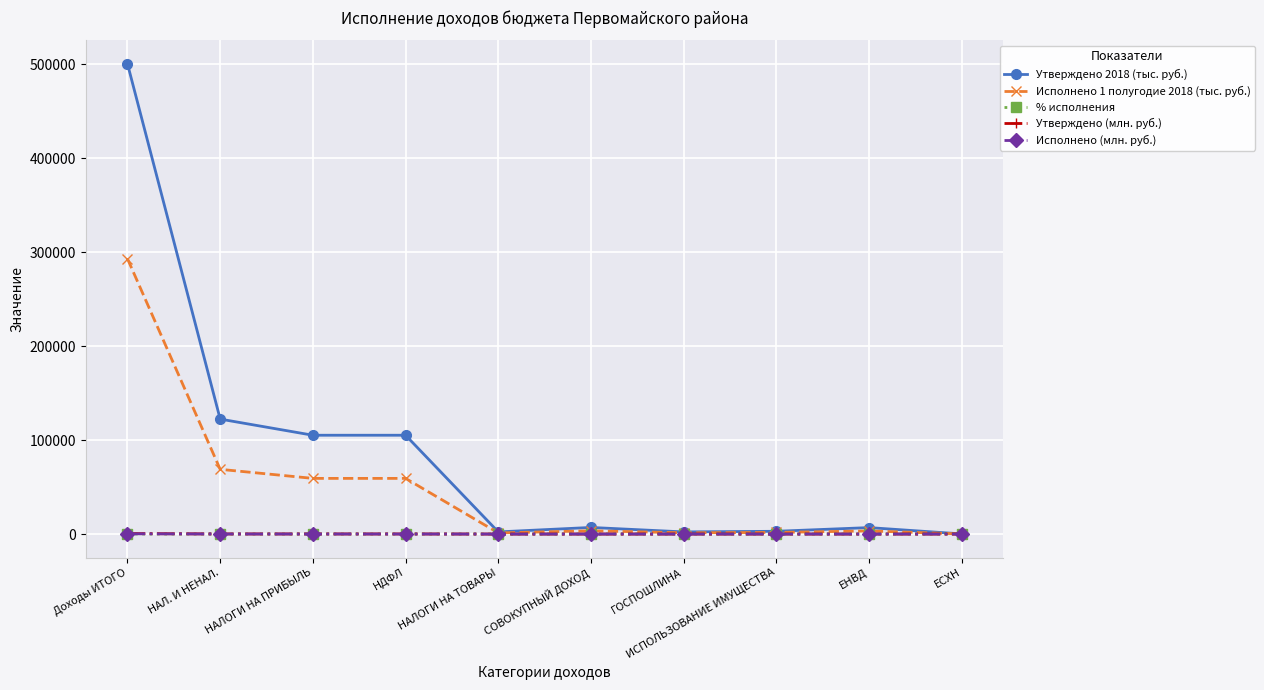

What is the label of the 2nd point from the right?

ЕНВД